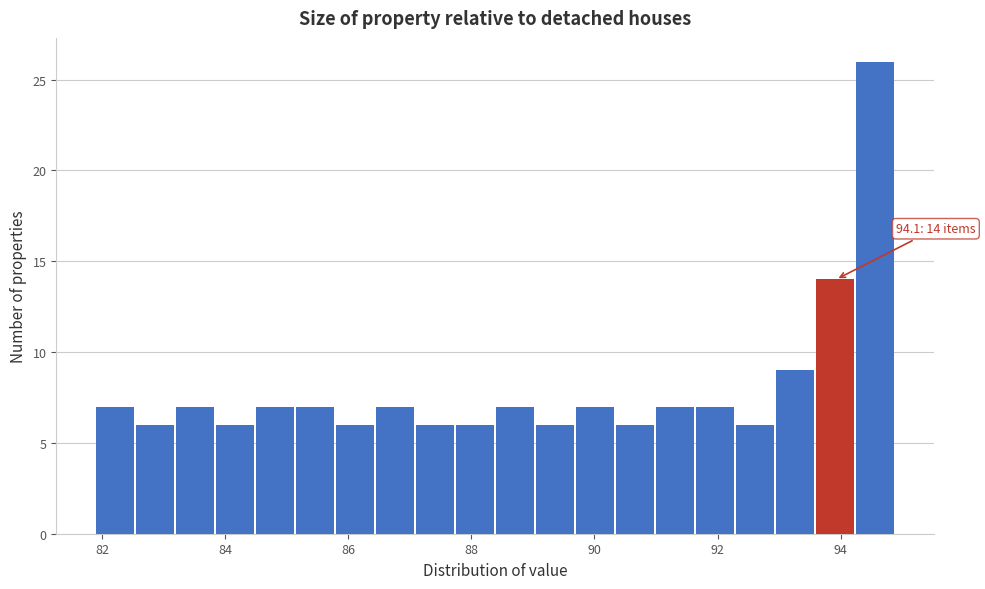

Read against the x-axis, roughly where is the centre of the tallest bar?

94.6